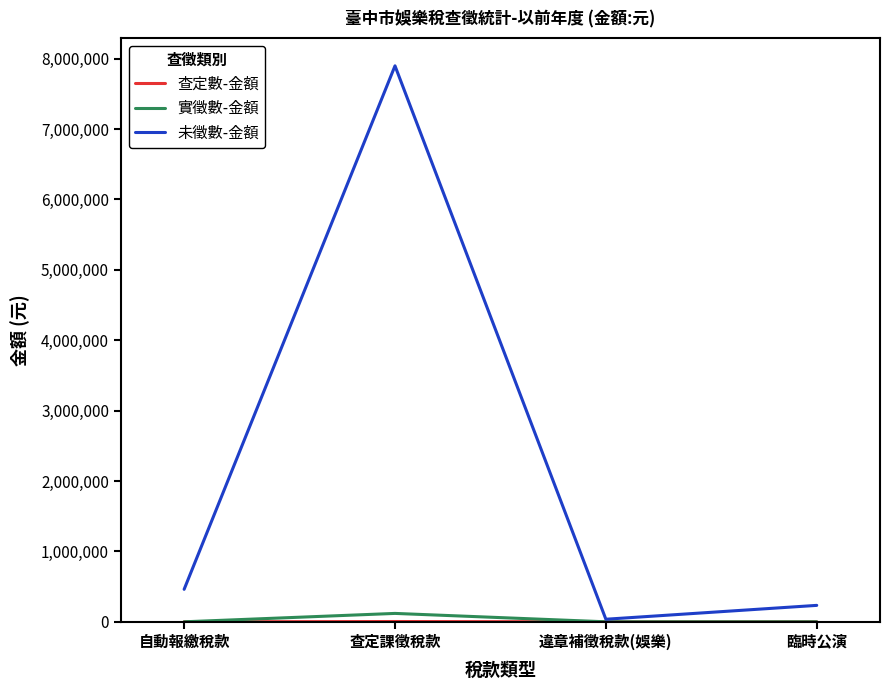

Which series has the widest spread of values?

未徵數-金額